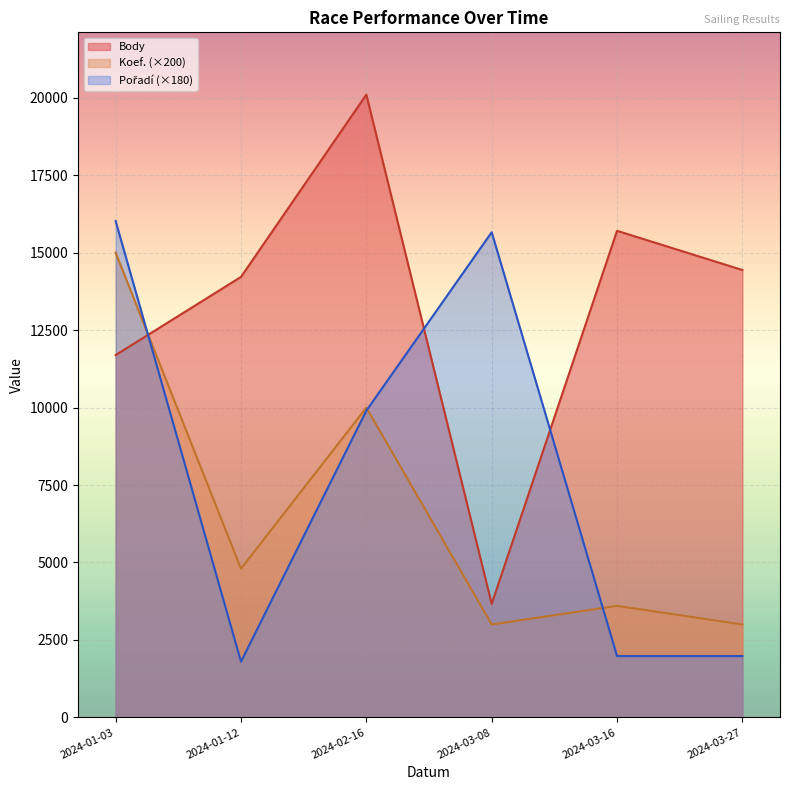

The Pořadí series shows 55 at 2024-02-16. True or false?

True